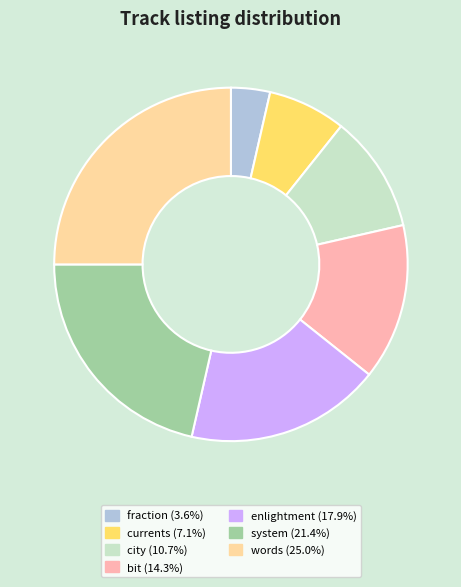

Rank the categories by value from highest to lowest.

words, system, enlightment, bit, city, currents, fraction